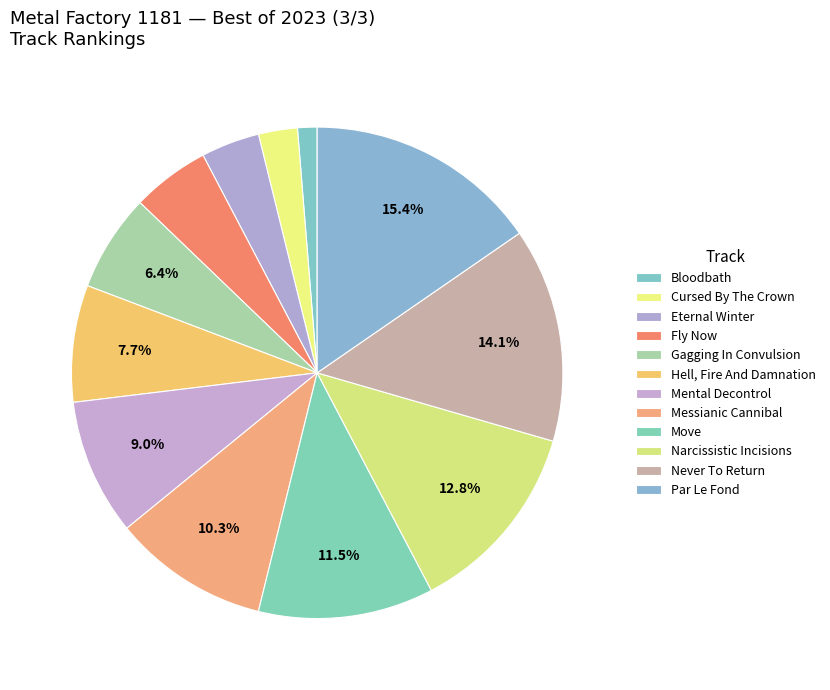

To the nearest percent, what is the difference between the largest and smallest slice percentages?

14%